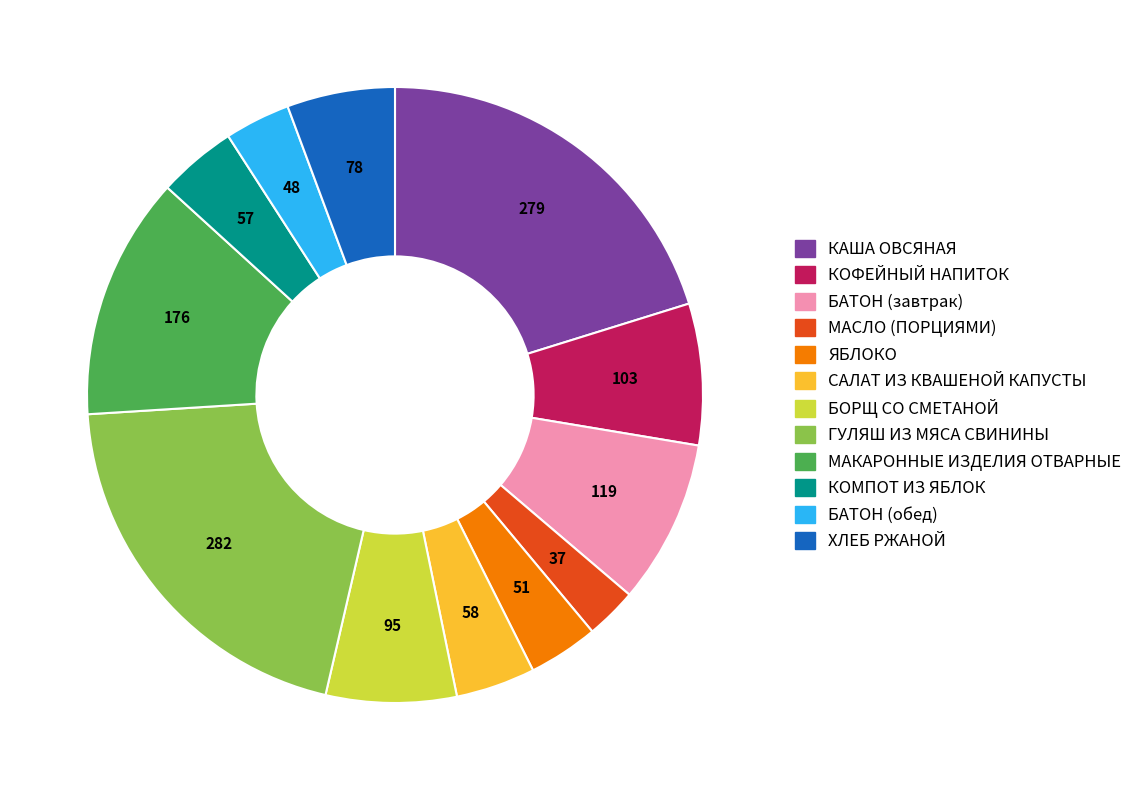

What is the ratio of the value at МАСЛО (ПОРЦИЯМИ) to the value at ГУЛЯШ ИЗ МЯСА СВИНИНЫ?

0.1